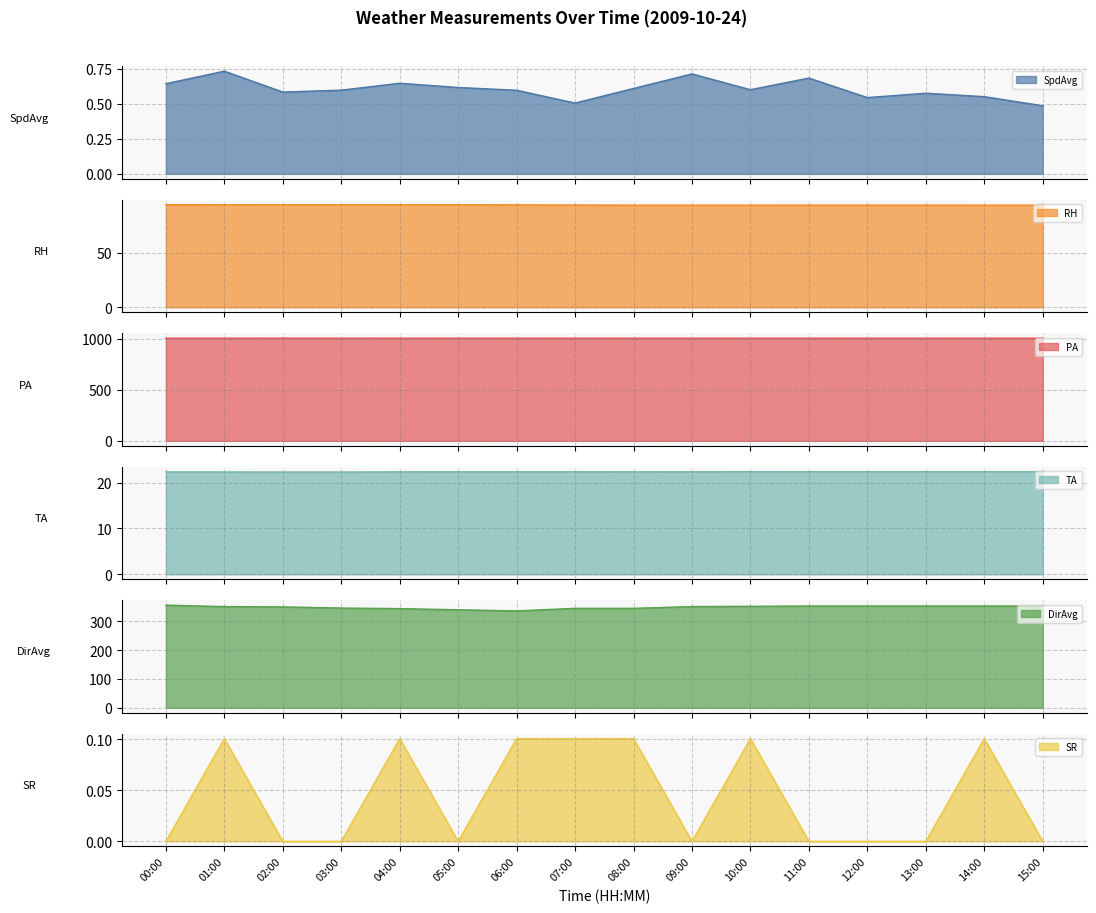

At which category does RH reach its first local valley?

09:00